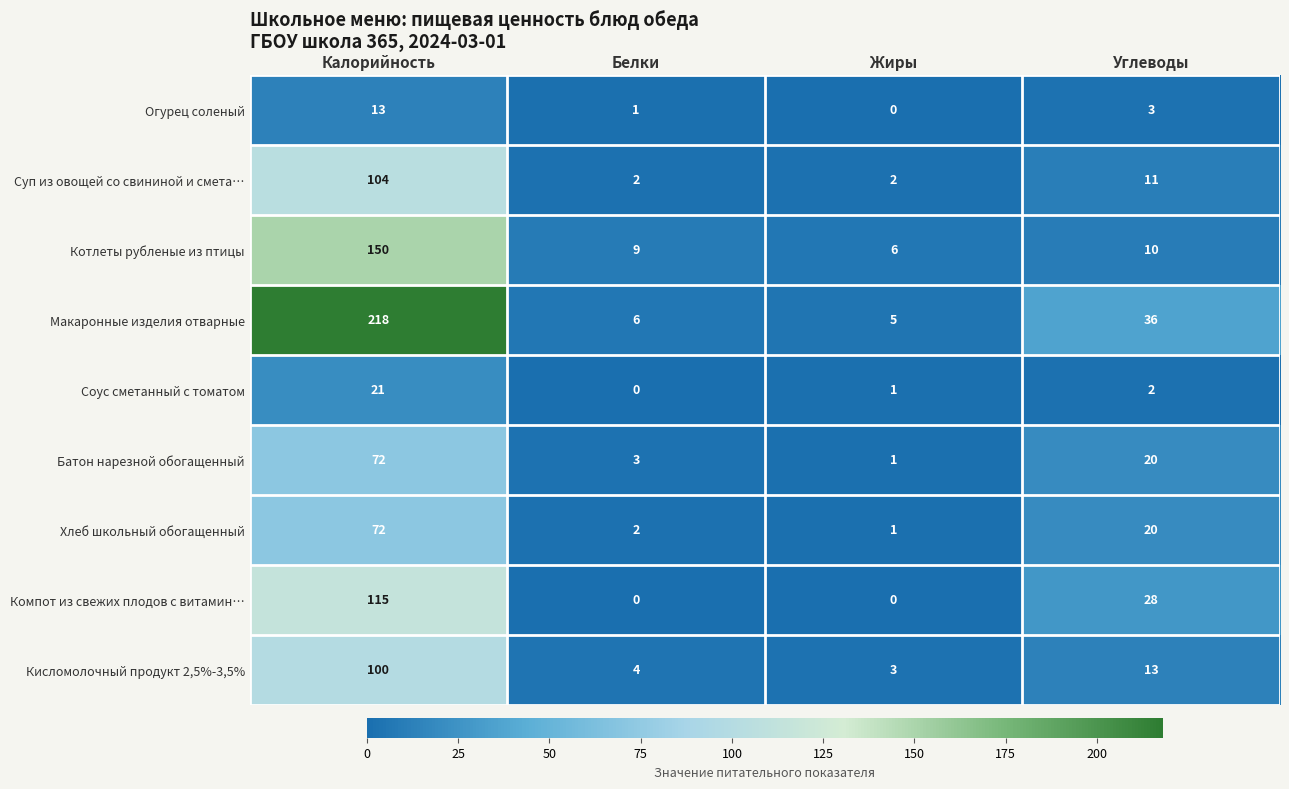

What is the difference between the highest and lowest values at Белки?

9